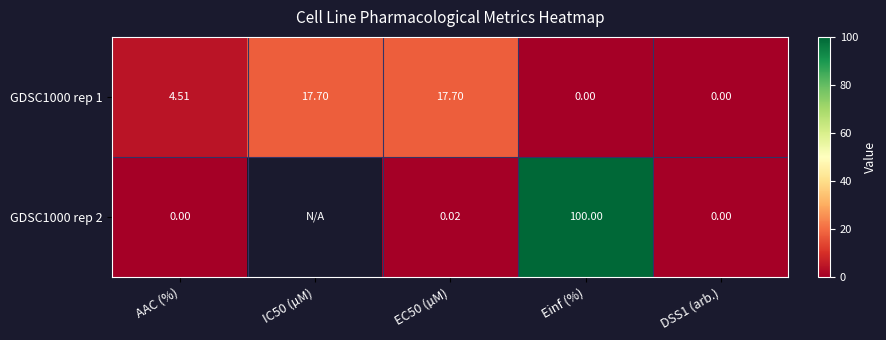

What is the difference between the maximum and second lowest values in the GDSC1000 rep 1 series?

17.7